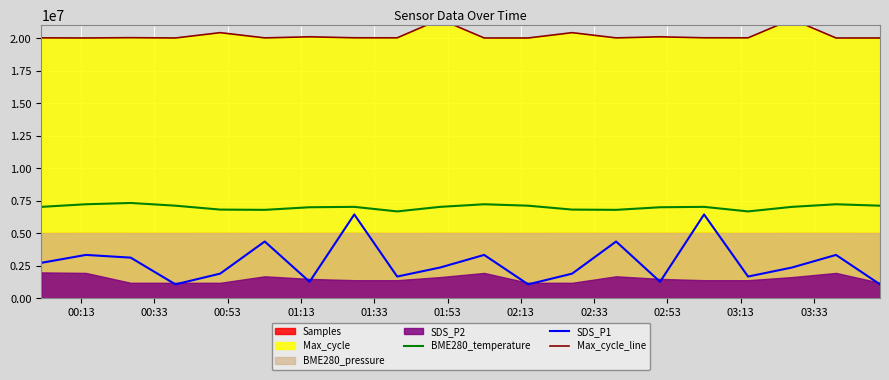

Which series has the largest range (max minus min)?

SDS_P1